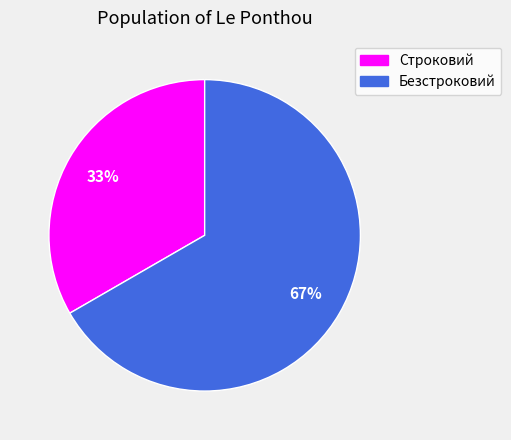

True or false: Безстроковий accounts for 67% of the total.

True